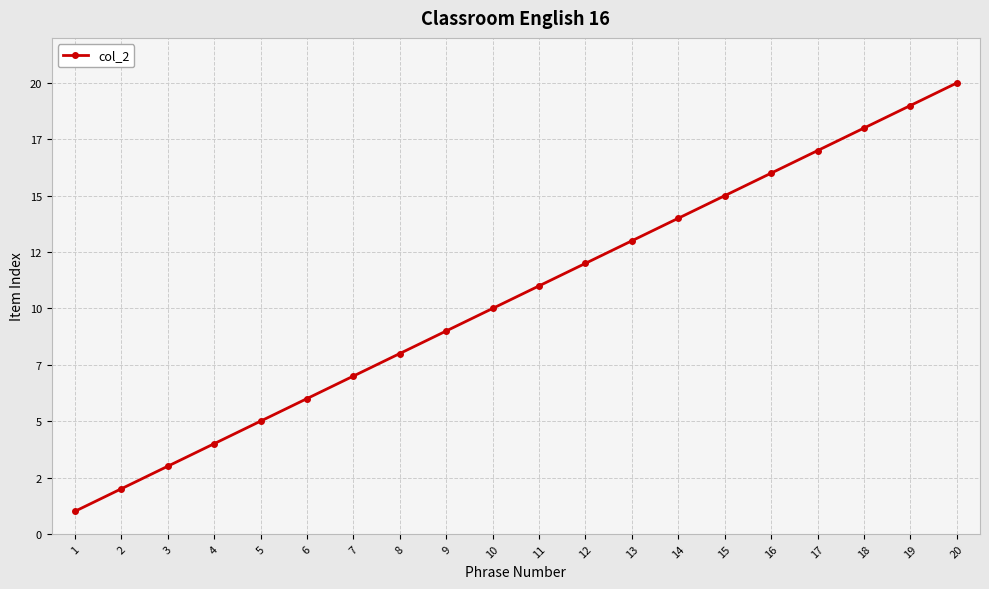

What is the sum of the values at 6 and 13?

19